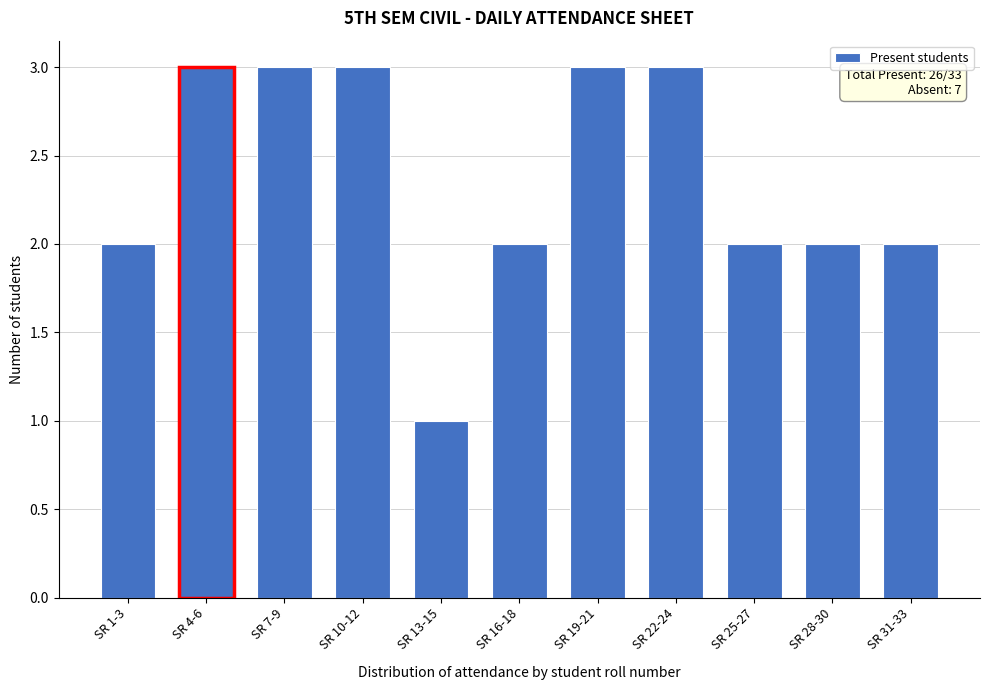

Reading right to left, transcribe all the data shown in this chart.

2	2	2	3	3	2	1	3	3	3	2